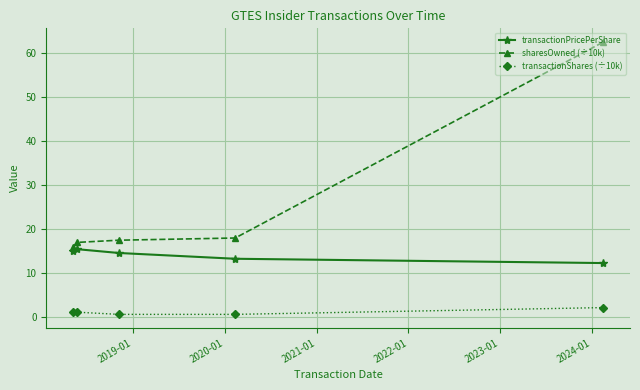

What is the value of the transactionPricePerShare point at the 1st from the left?

15.0